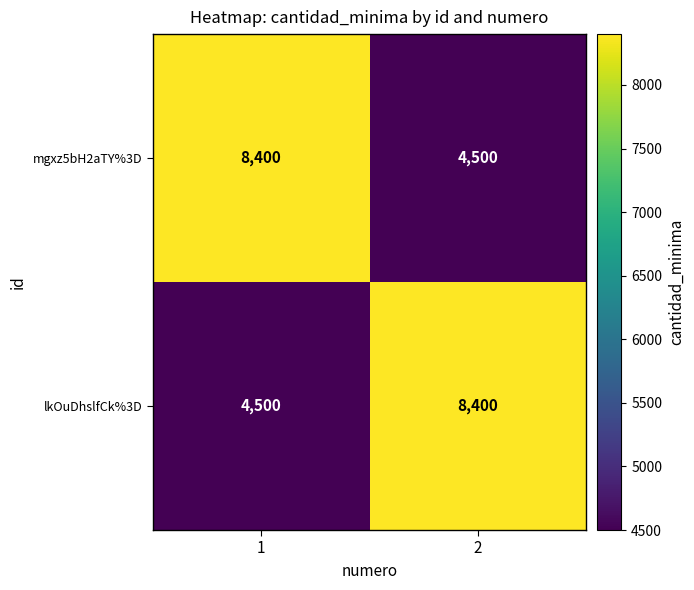

Reading left to right, what are all the values shown in this chart?

mgxz5bH2aTY%3D: 1=8400	2=4500
lkOuDhslfCk%3D: 1=4500	2=8400